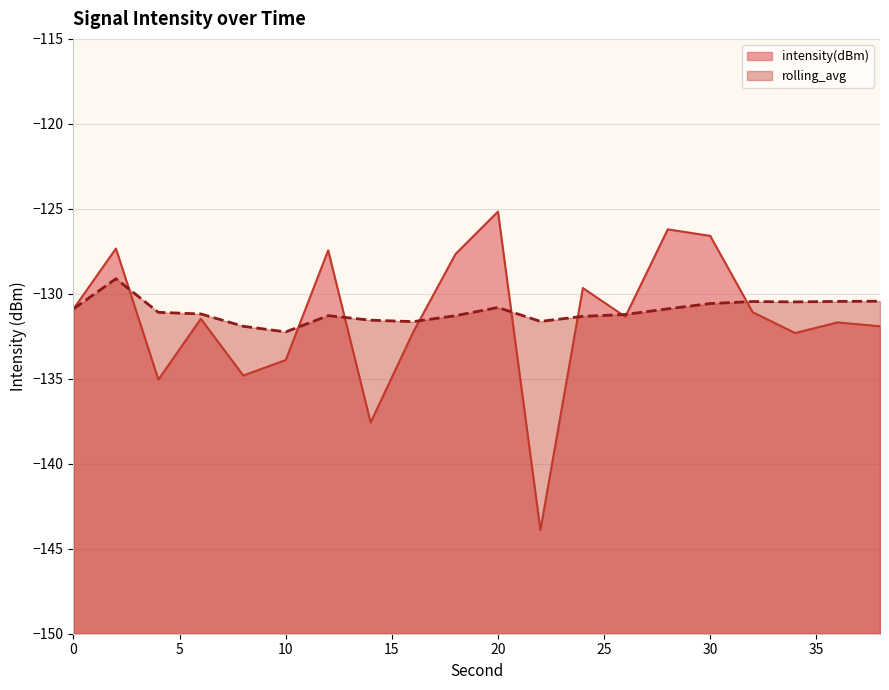

Where do rolling_avg and intensity(dBm) first cross each other?

2 and 4